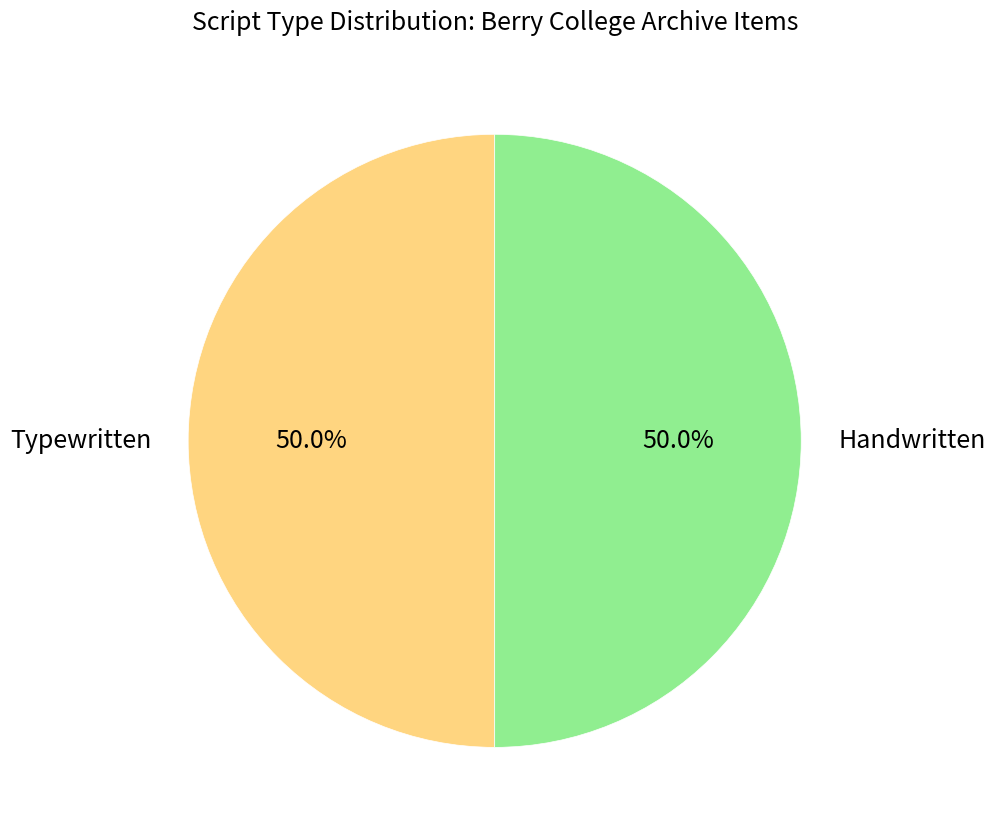

Count the number of slices in the pie.

2